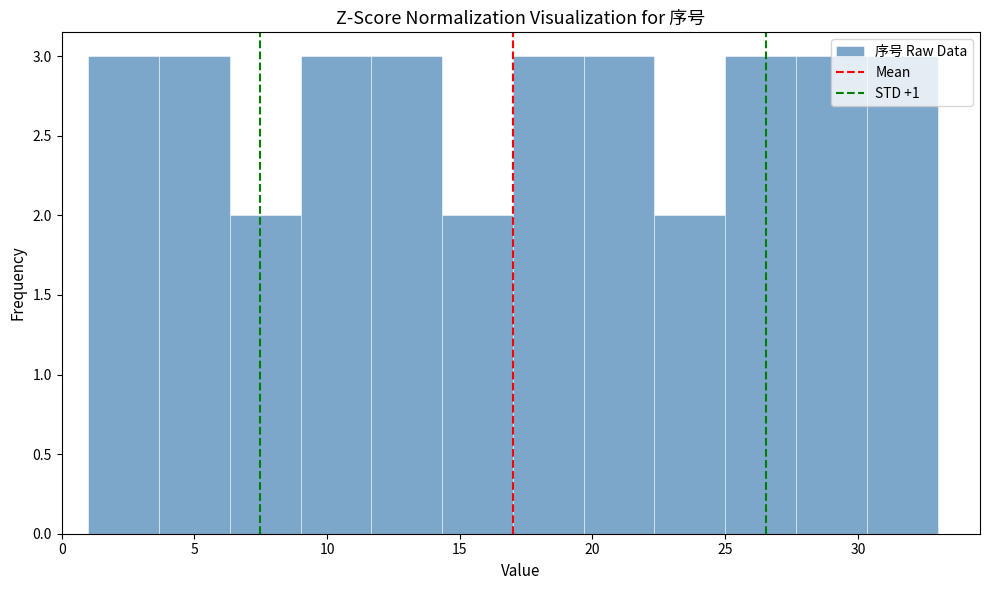

What is the height of the bar covering 19.5 to 22.5 on the x-axis? Neither the bar edges nor the heights are printed on the chart, so give them approximately, as read against the axes.

3